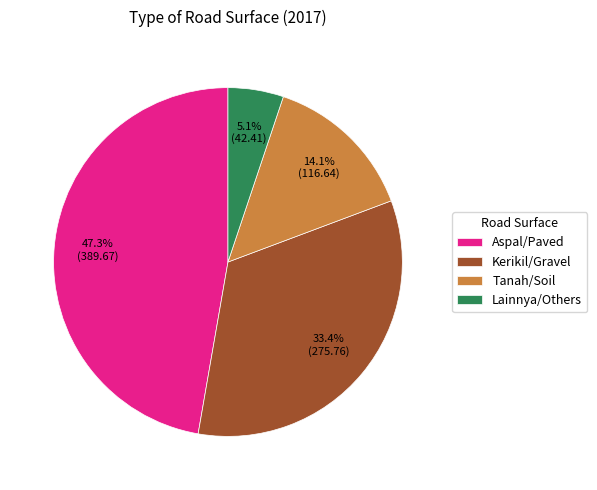

The Lainnya/Others slice represents 5% of the pie. True or false?

True